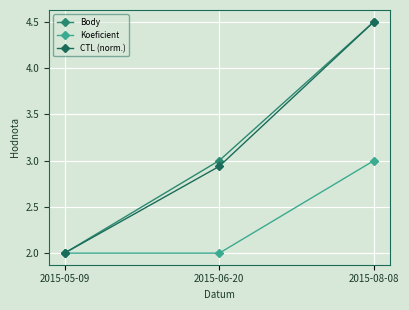

What is the sum of the CTL (norm.) values at 2015-05-09 and 2015-06-20?

4.9